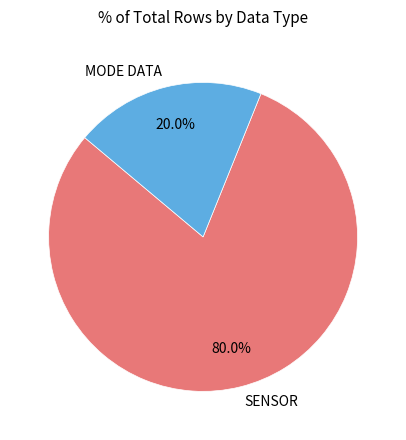

Is there a majority slice in this chart?

Yes